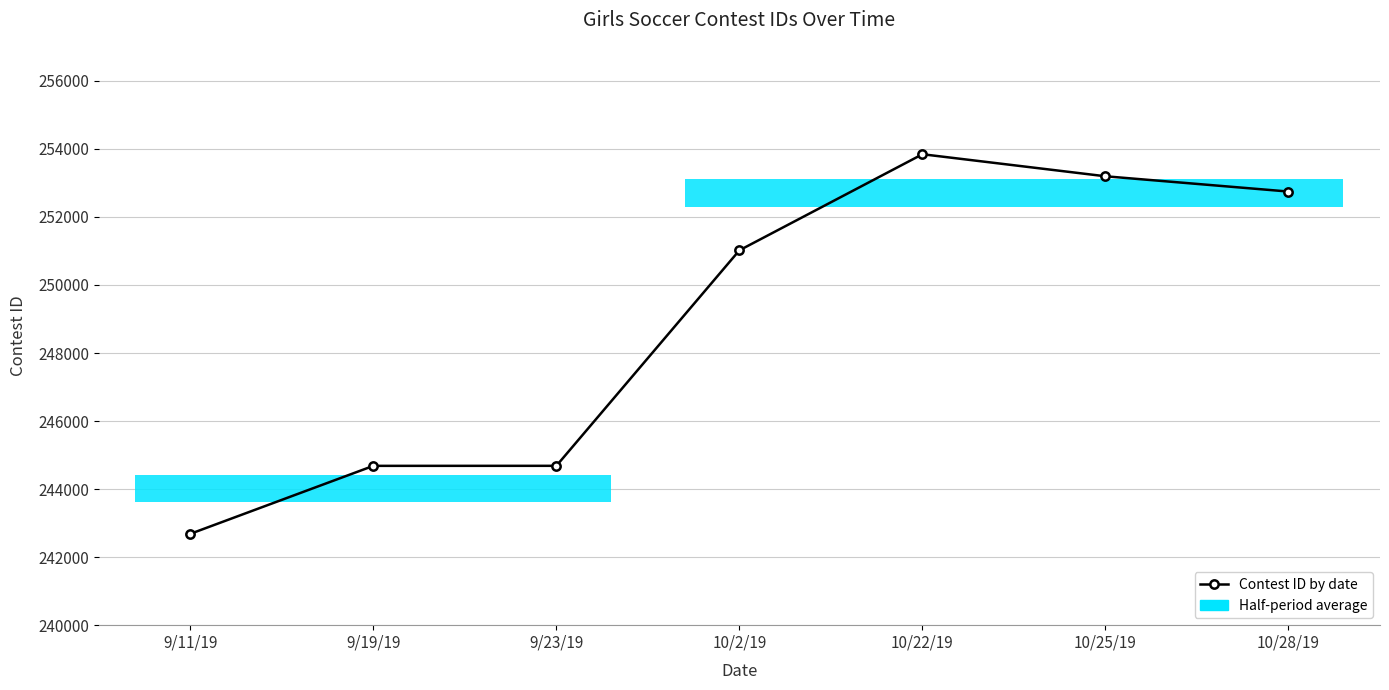

What is the value of the 5th point from the left?

253843